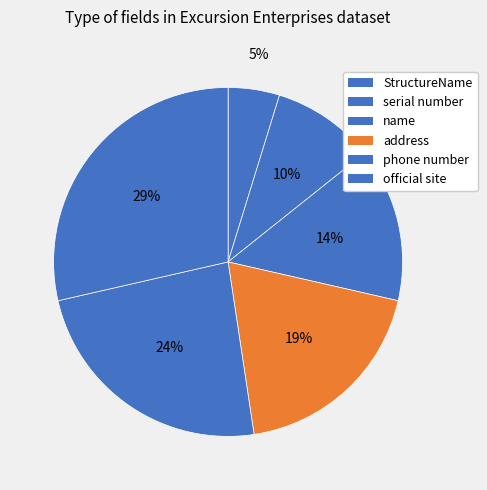

Count the number of slices in the pie.

6